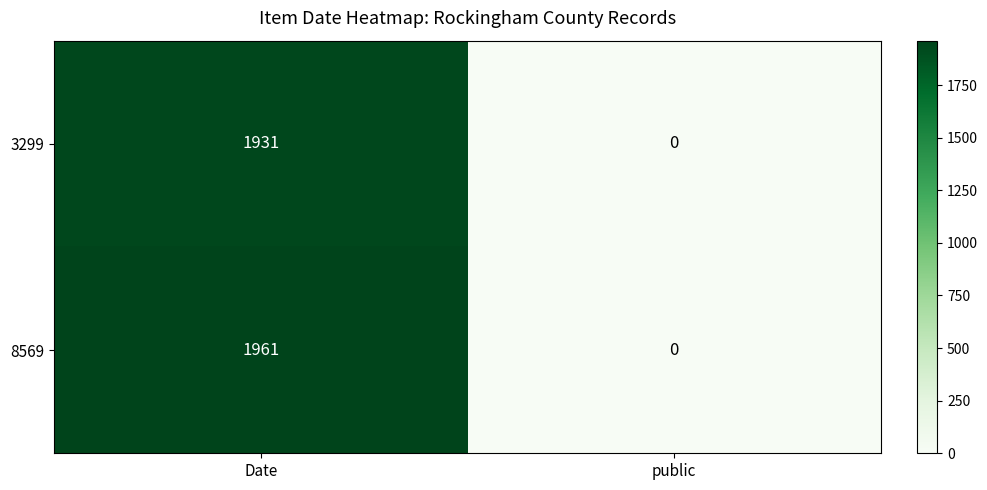

What is the sum of the 3299 values at Date and public?

1931